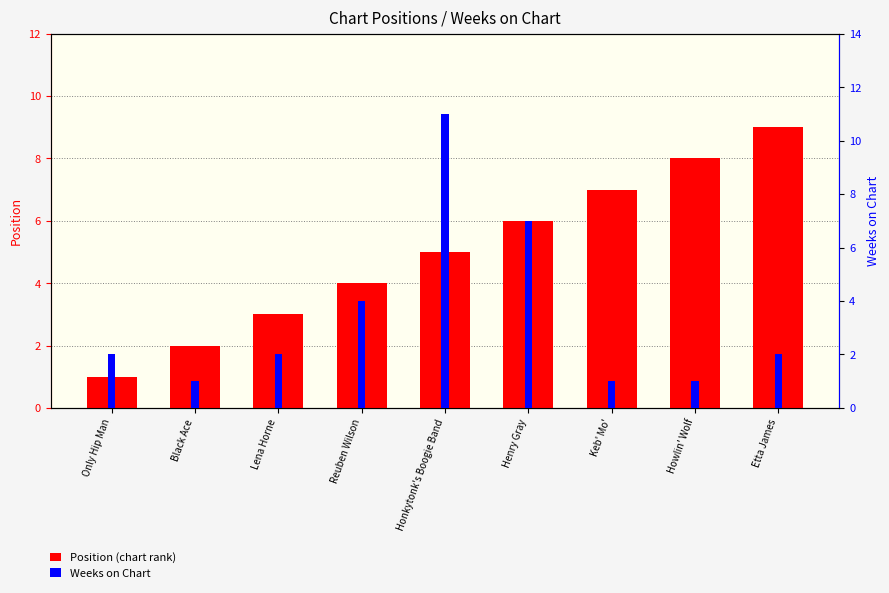

What is the difference between the maximum and minimum values in the Weeks on Chart series?

10